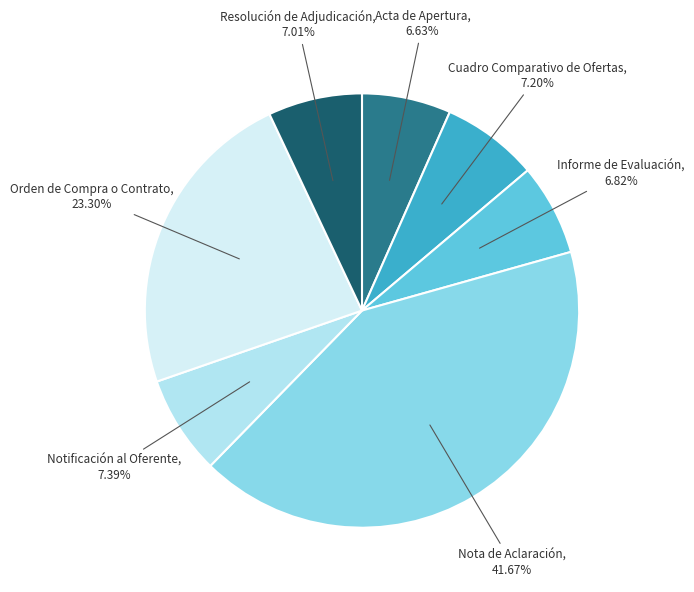

What percentage do Notificación al Oferente and Nota de Aclaración together represent?

49.1%